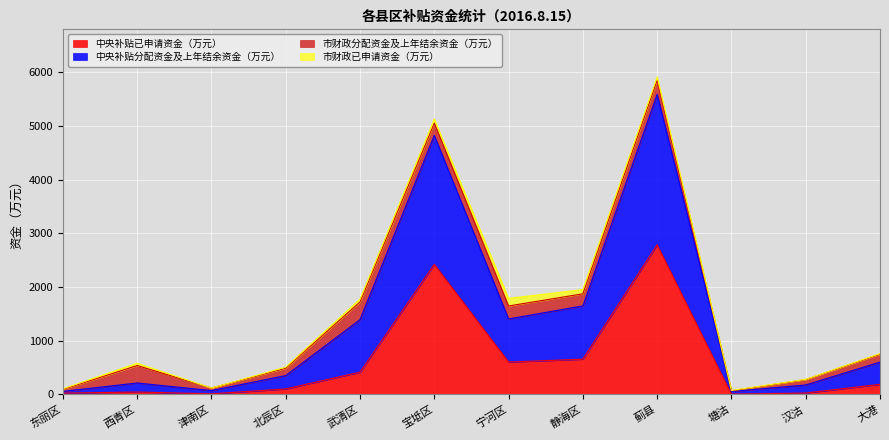

Which series has the widest spread of values?

中央补贴分配资金及上年结余资金（万元）